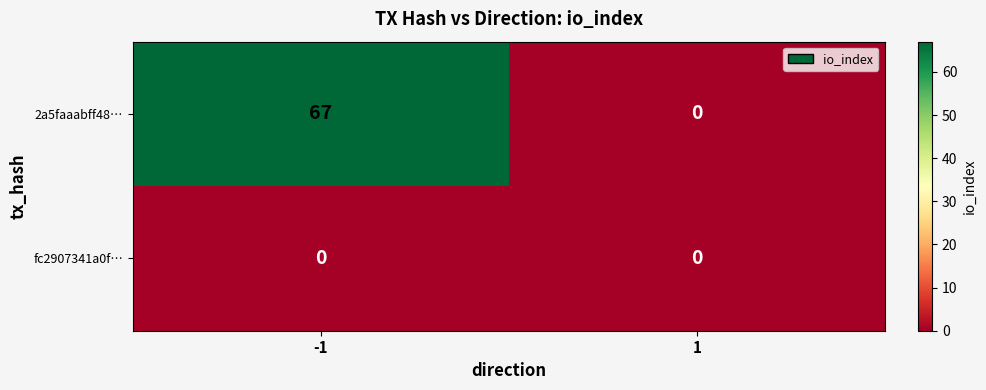

The fc2907341a0f… series shows 0 at 1. True or false?

True